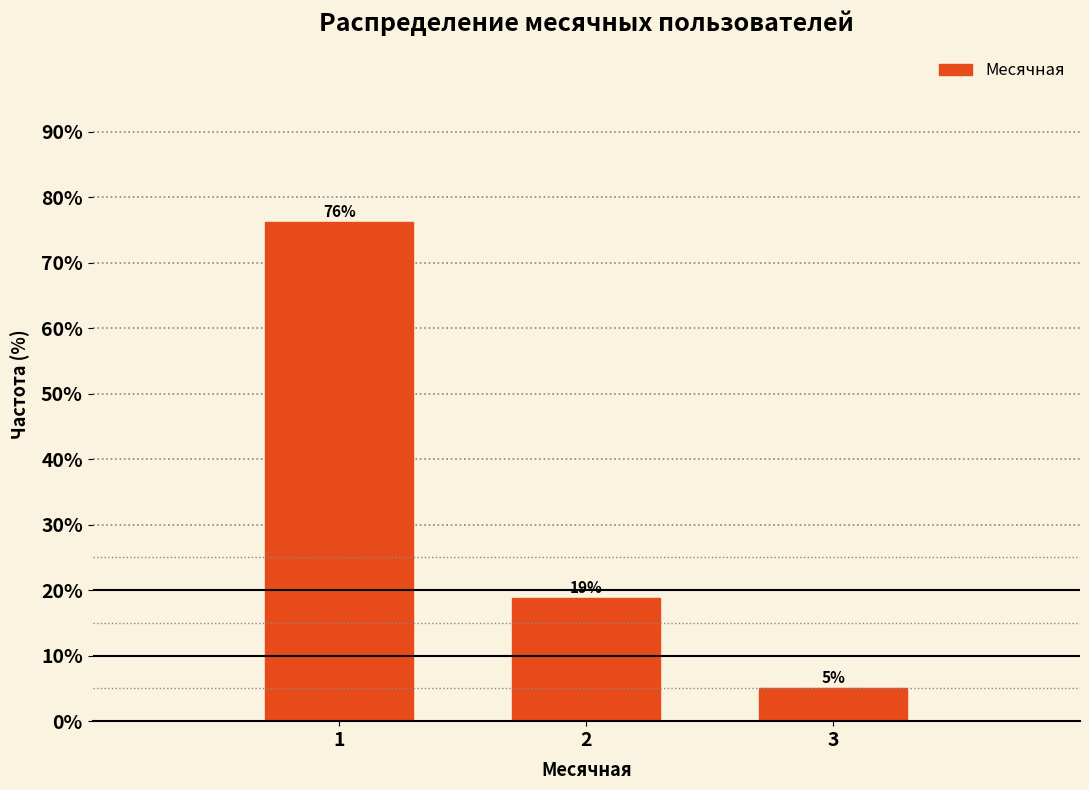

What is the smallest value displayed?

5.0